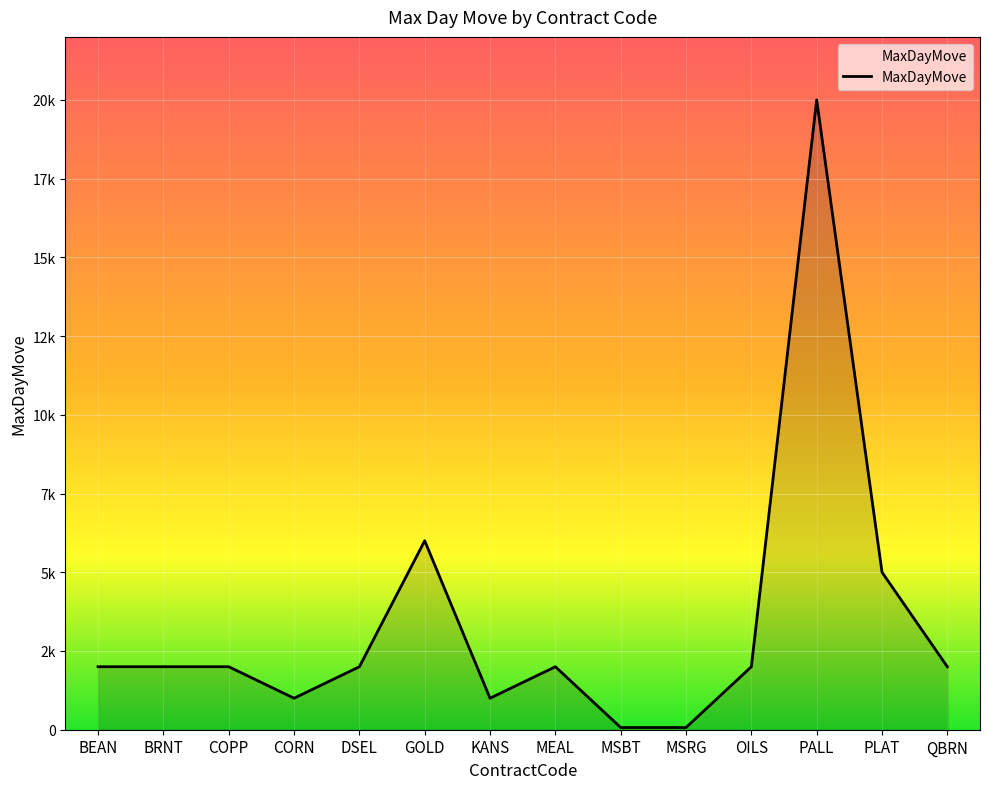

Does the chart have visible grid lines?

Yes